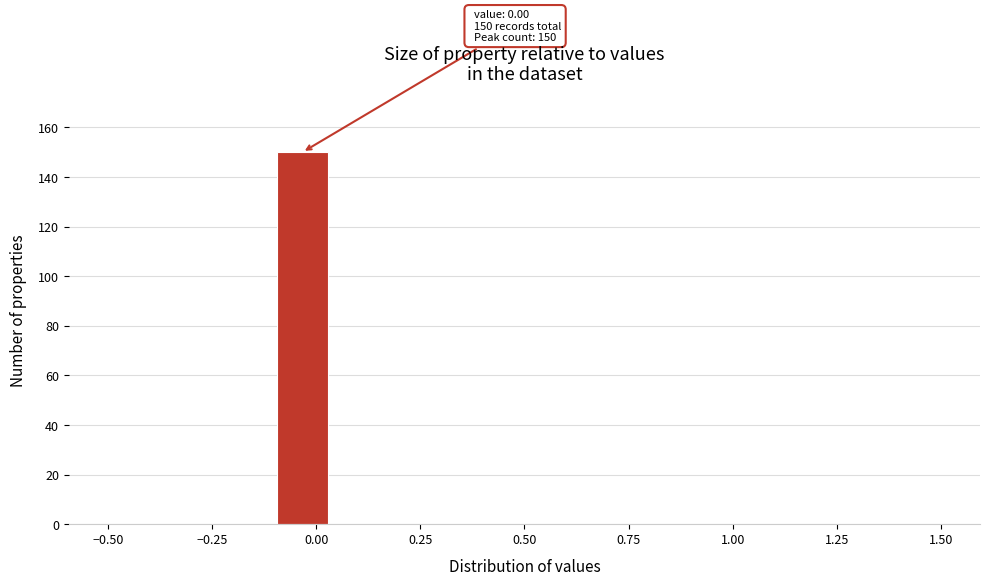

Around what value on the x-axis is the tallest bar? Give the approximate position of its centre, as read against the axis.

-0.05